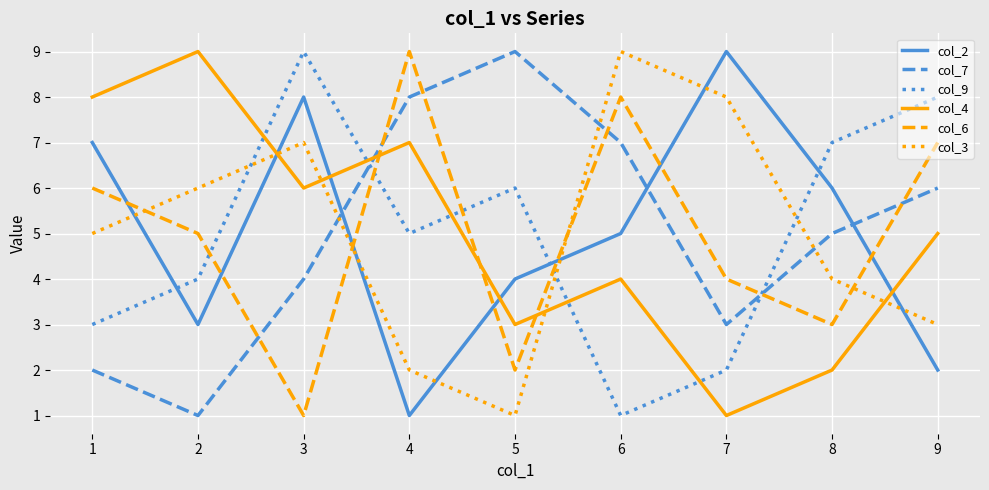

Is the value of col_2 at 3 greater than the value of col_3 at 2?

Yes